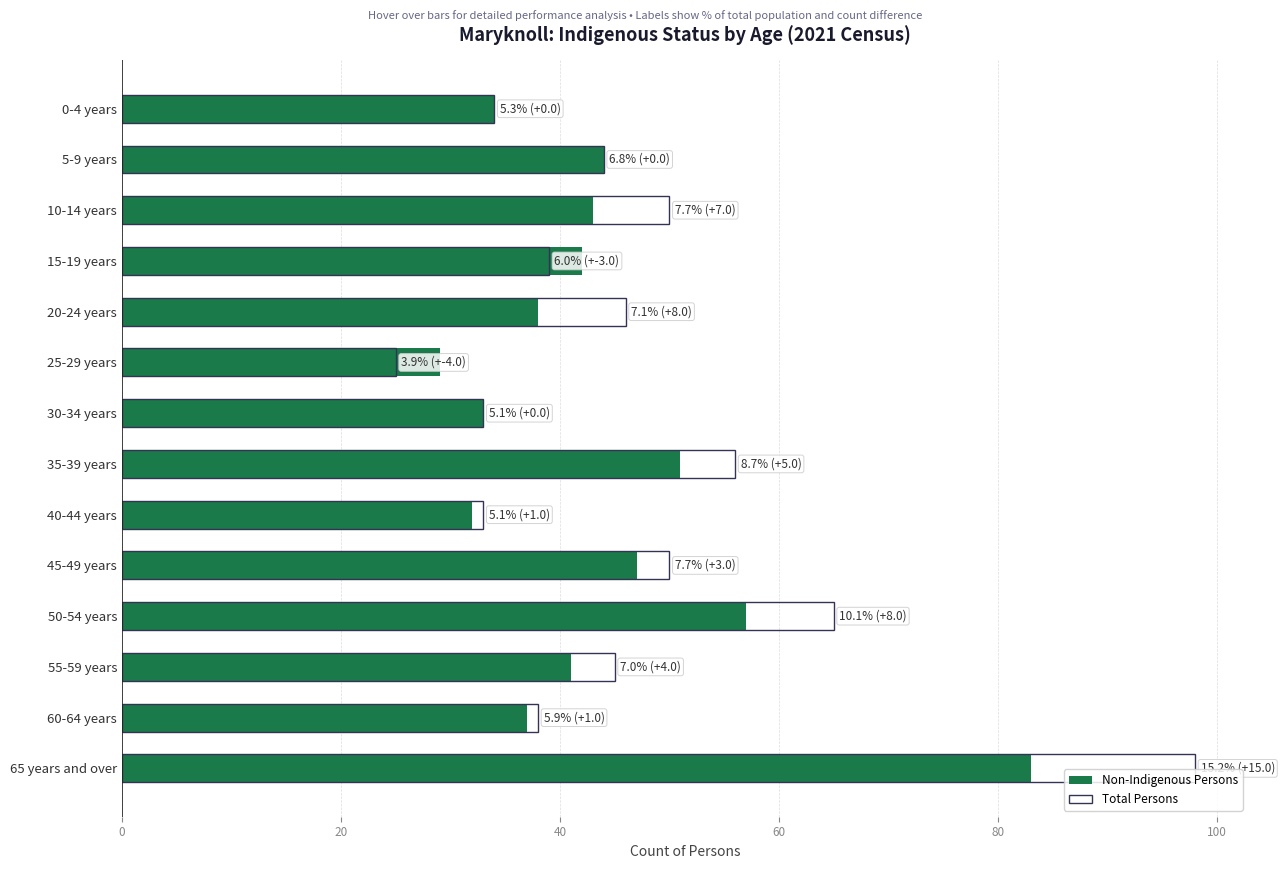

What is the difference between the highest and lowest values at 25-29 years?

4